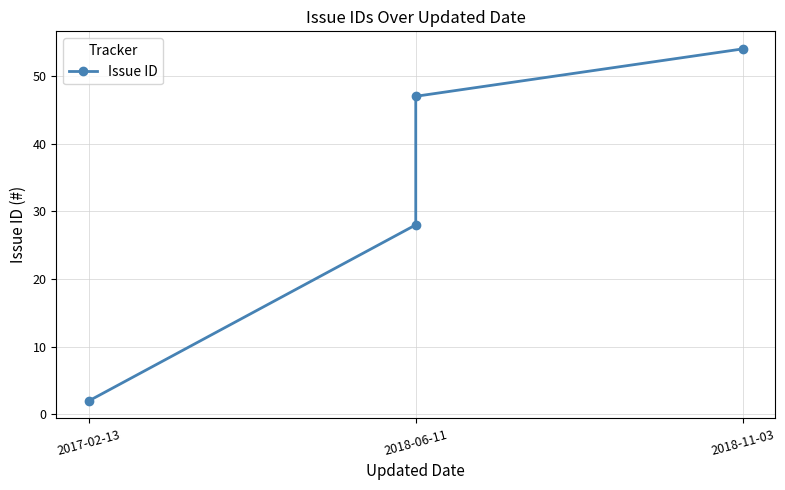

What is the average value?

33